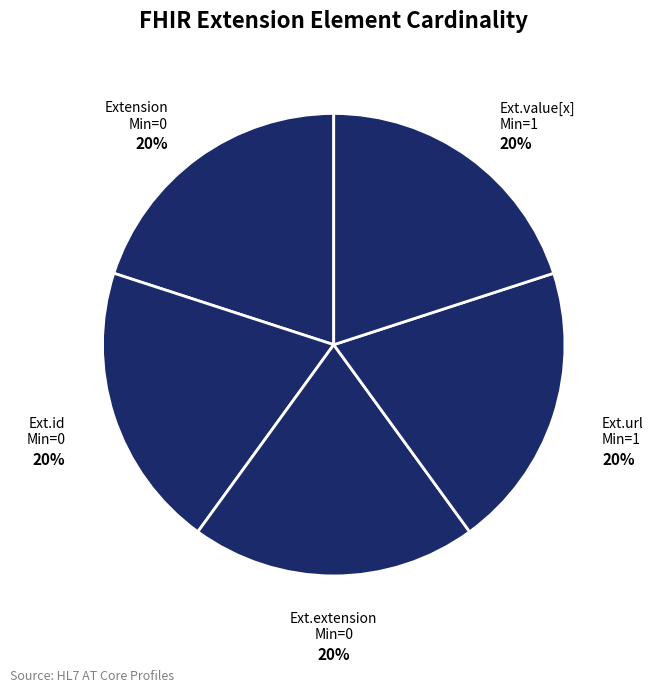

Is there any slice that represents more than half of the pie?

No